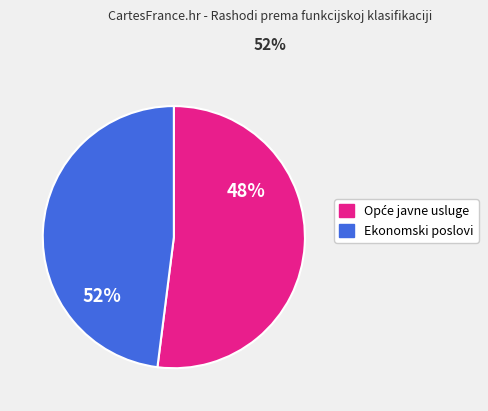

Is the sum of Opće javne usluge and Ekonomski poslovi greater than half?

Yes